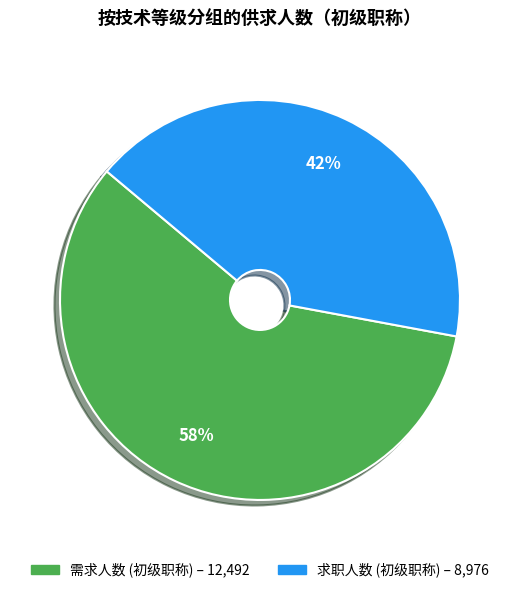

To the nearest percent, what is the average slice percentage?

50%